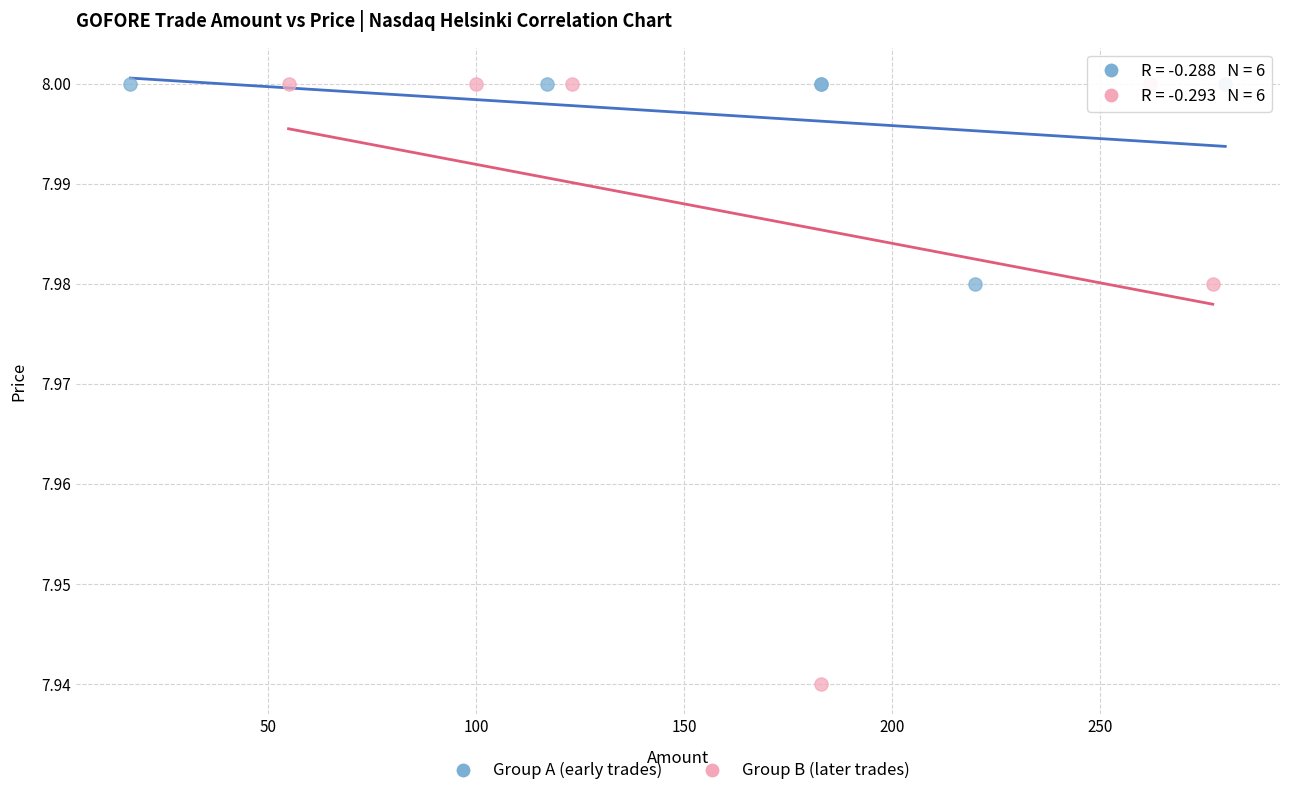

Which series contains the lowest Y value?

Group B (later trades)